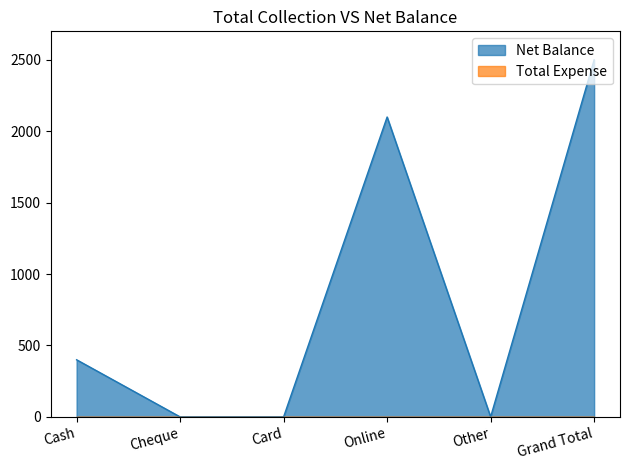

Reading right to left, list all the values displayed in this chart.

2500	0	2100	0	0	400